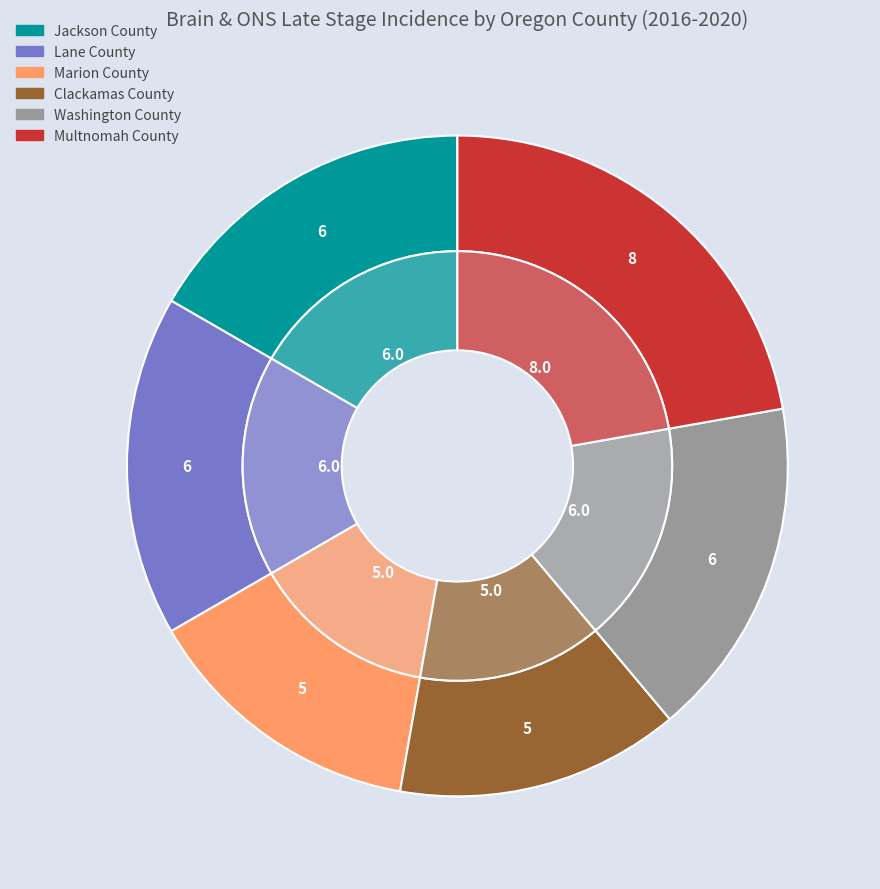

Is the sum of Marion County and Washington County greater than half?

No